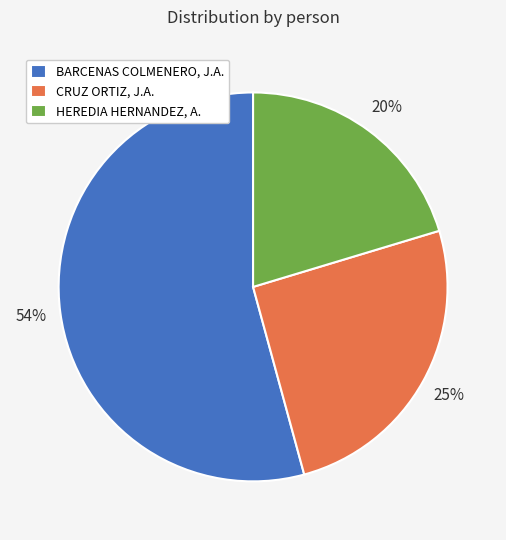

Which category accounts for the majority?

BARCENAS COLMENERO, J.A.